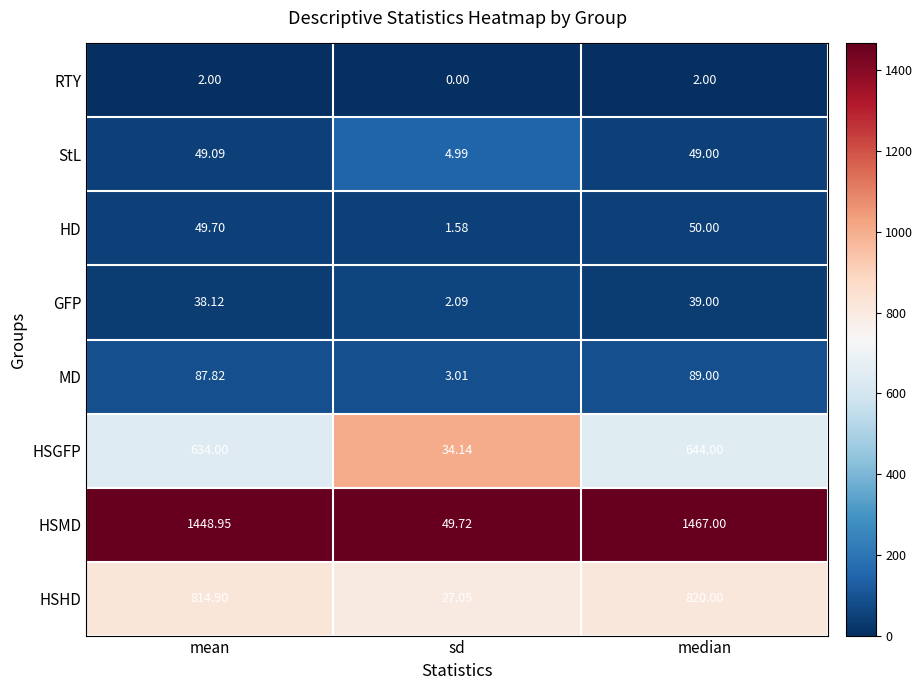

Is the value of HSMD at sd greater than the value of HD at sd?

Yes